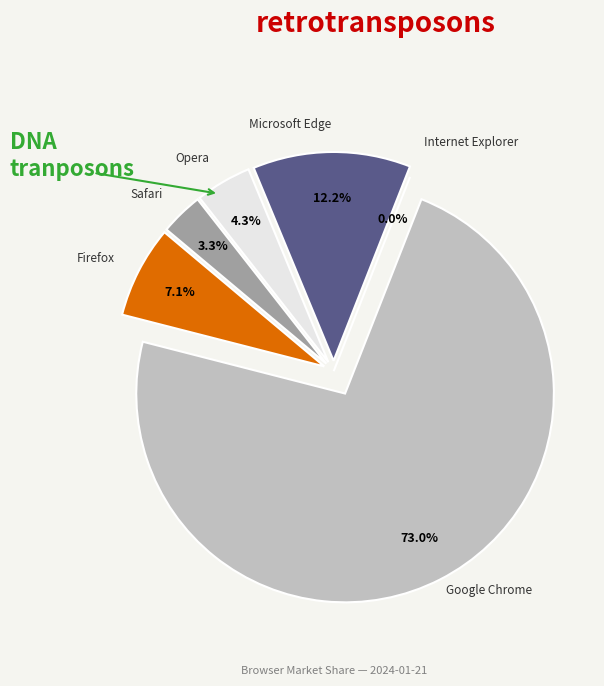

Rank the categories by value from lowest to highest.

Internet Explorer, Safari, Opera, Firefox, Microsoft Edge, Google Chrome